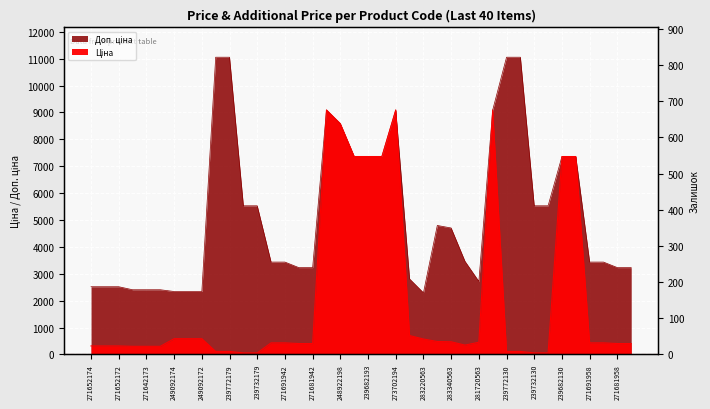

Read the Доп. ціна value at 271652172.

2517.5